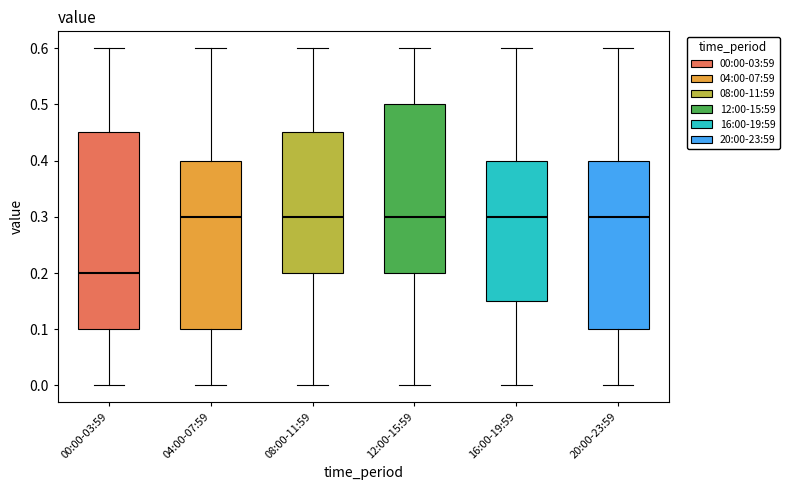

Reading left to right, transcribe this box plot: for each box, give where its median line is, the range the box spans, and where its two whiskers end, as read against the y-axis. The values are not printed on the chart, so give them approximately, as read against the axis.

00:00-03:59: median 0.20, box 0.10 to 0.45, whiskers 0.00 to 0.60
04:00-07:59: median 0.30, box 0.10 to 0.40, whiskers 0.00 to 0.60
08:00-11:59: median 0.30, box 0.20 to 0.45, whiskers 0.00 to 0.60
12:00-15:59: median 0.30, box 0.20 to 0.50, whiskers 0.00 to 0.60
16:00-19:59: median 0.30, box 0.15 to 0.40, whiskers 0.00 to 0.60
20:00-23:59: median 0.30, box 0.10 to 0.40, whiskers 0.00 to 0.60